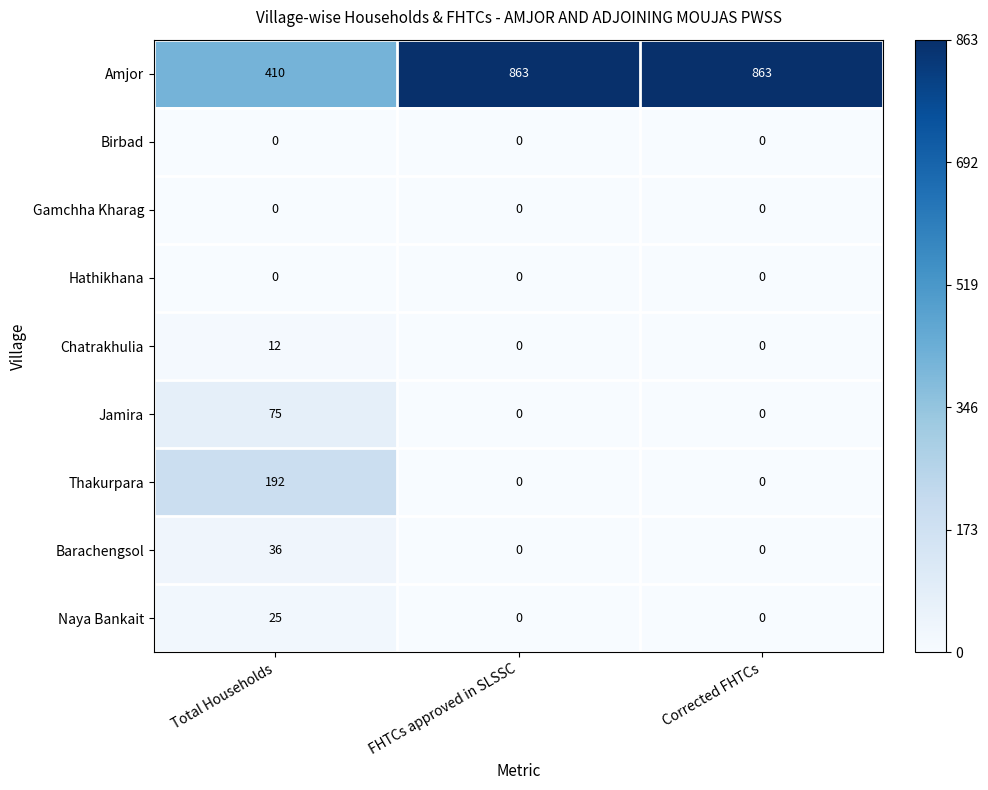

What is the difference between the highest and lowest values at Total Households?

410